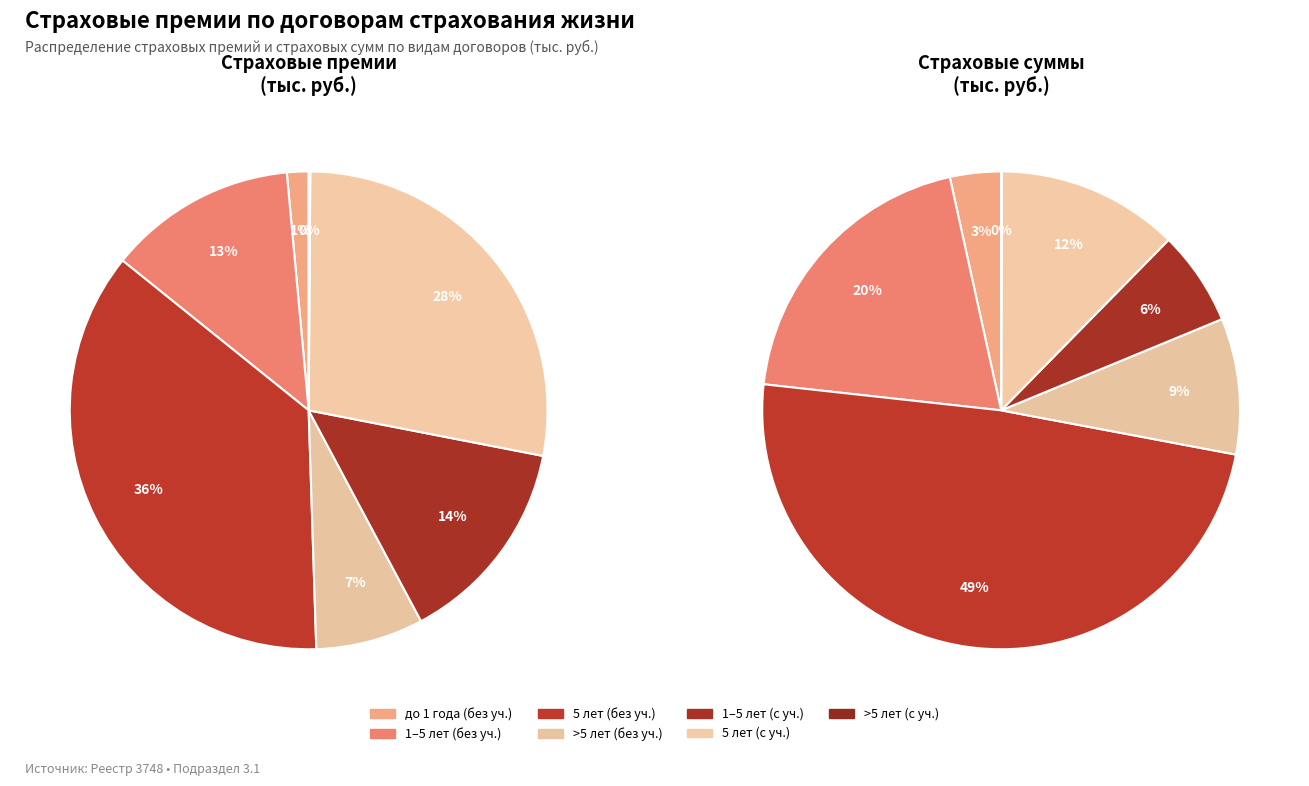

Which series changed the most between 3 and 5?

Страховые суммы (заключённые)